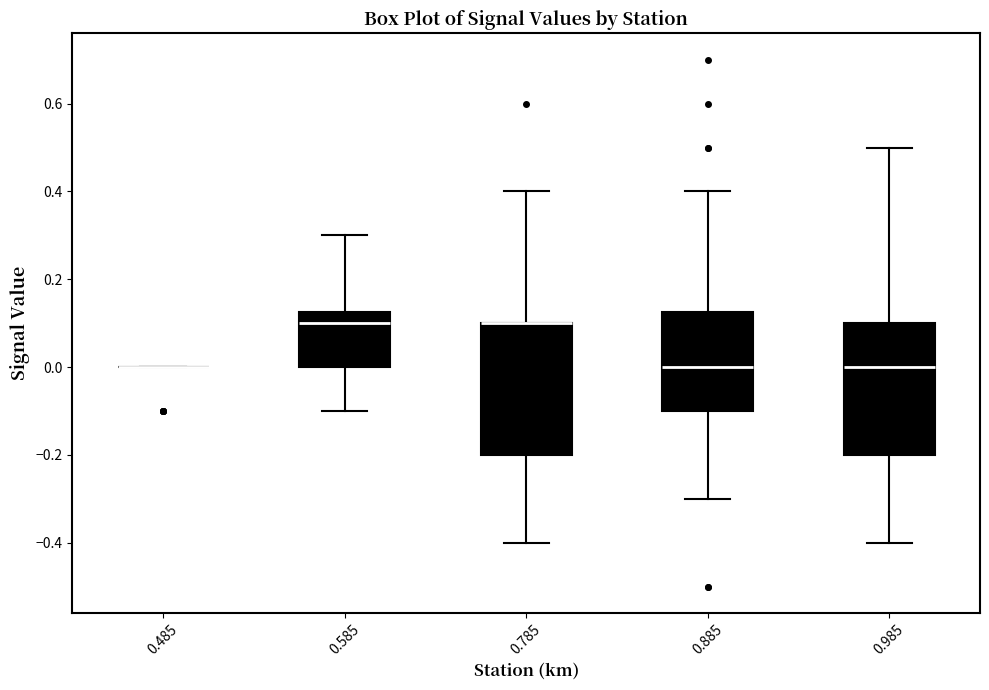

Reading left to right, read every box against the y-axis: the position of its median line, the range the box covers, and the ends of its whiskers. The values are not printed on the chart, so give them approximately, as read against the axis.

0.485: box collapsed to a line at 0.00, whiskers 0.00 to 0.00
0.585: median 0.10, box 0.00 to 0.12, whiskers -0.10 to 0.30
0.785: median 0.10 (drawn on the box's upper edge), box -0.20 to 0.10, whiskers -0.40 to 0.40
0.885: median 0.00, box -0.10 to 0.12, whiskers -0.30 to 0.40
0.985: median 0.00, box -0.20 to 0.10, whiskers -0.40 to 0.50